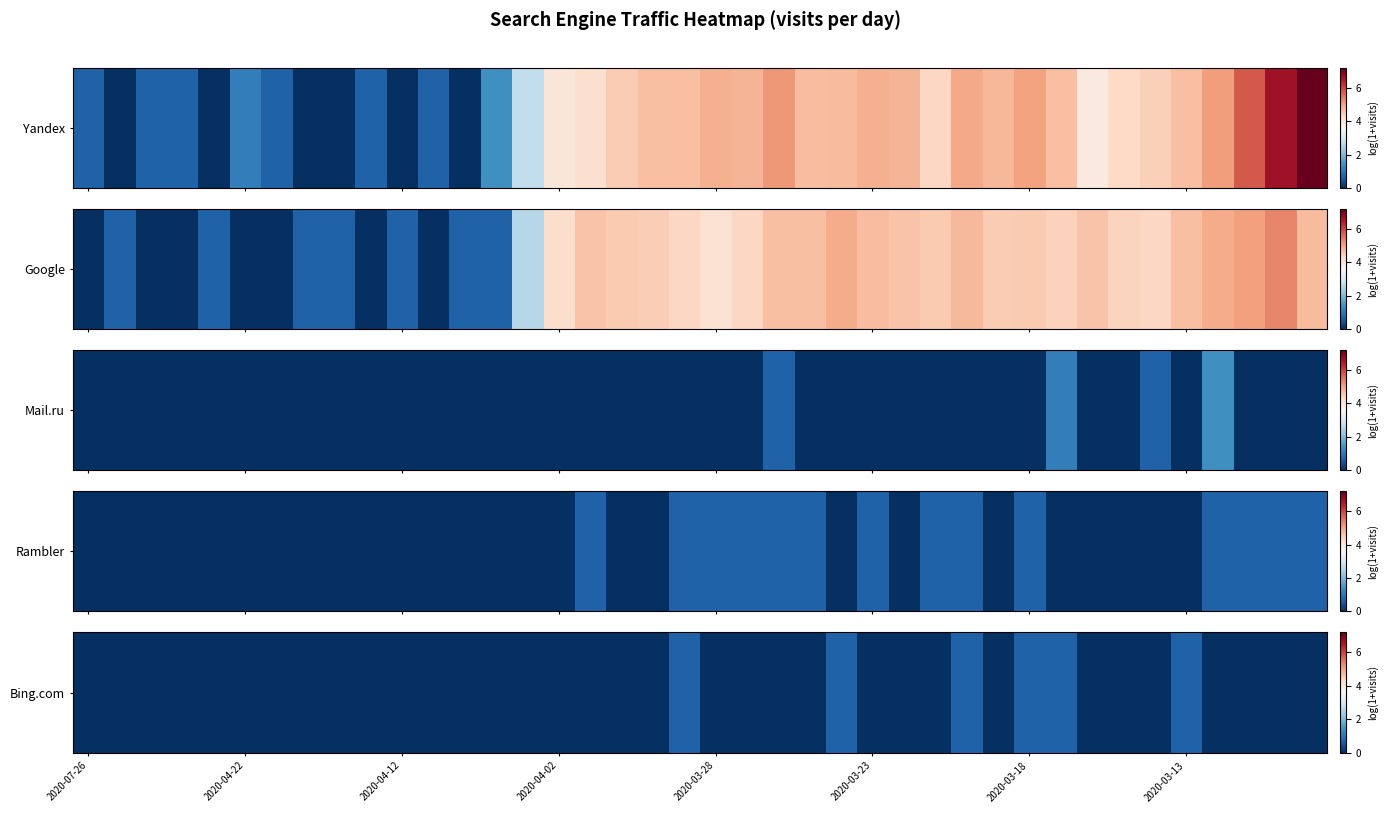

The chart shows a value of 0.0 at 2020-04-12. True or false?

True